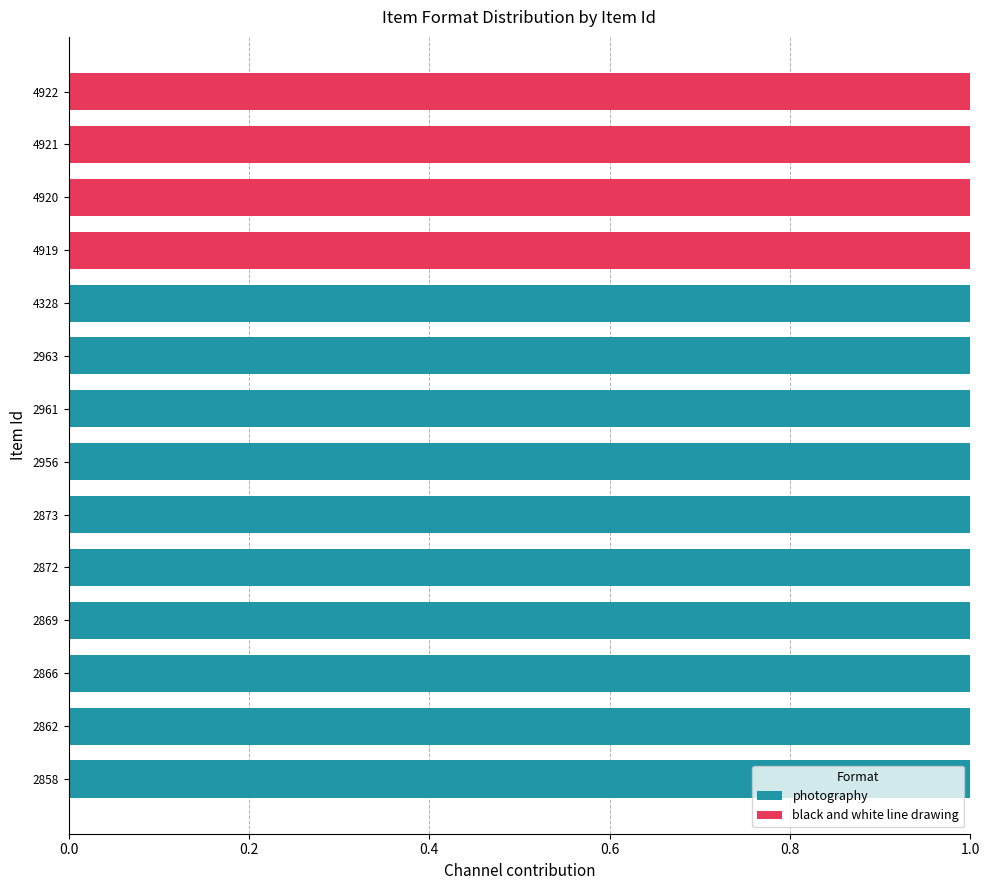

Count the number of data series in this chart.

2